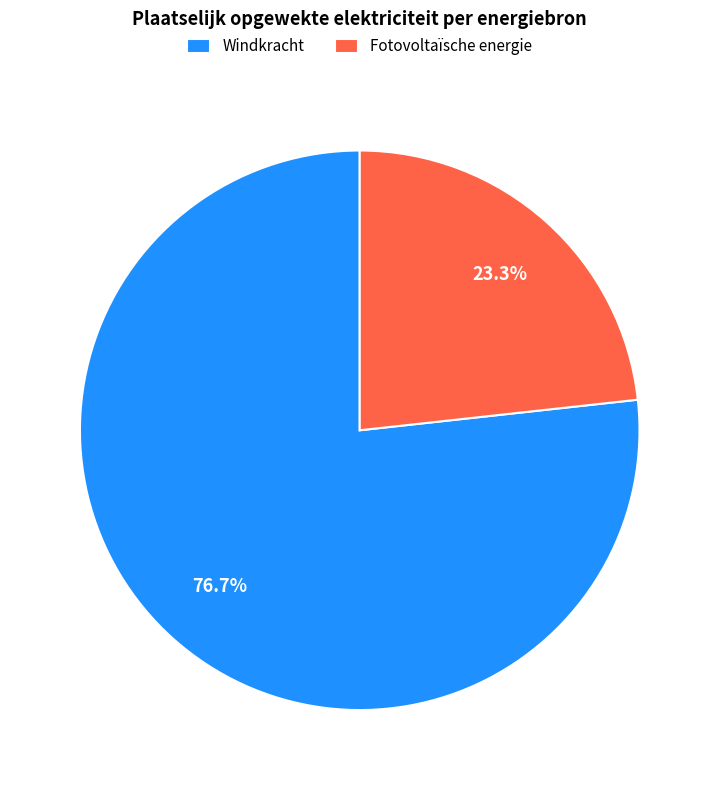

Is the sum of Fotovoltaïsche energie and Windkracht greater than half?

Yes